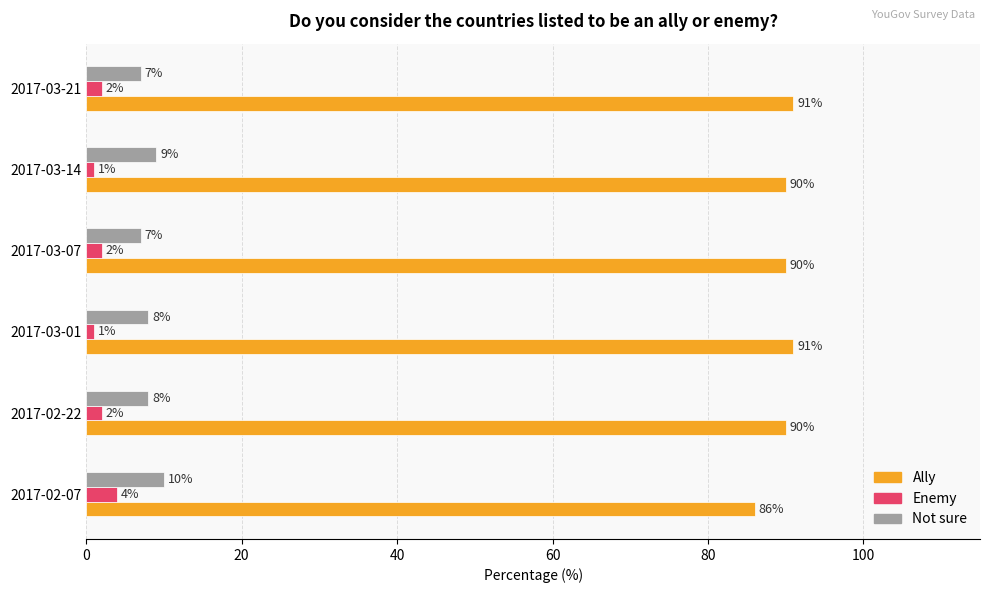

Rank the series by their maximum value, from highest to lowest.

Ally, Not sure, Enemy